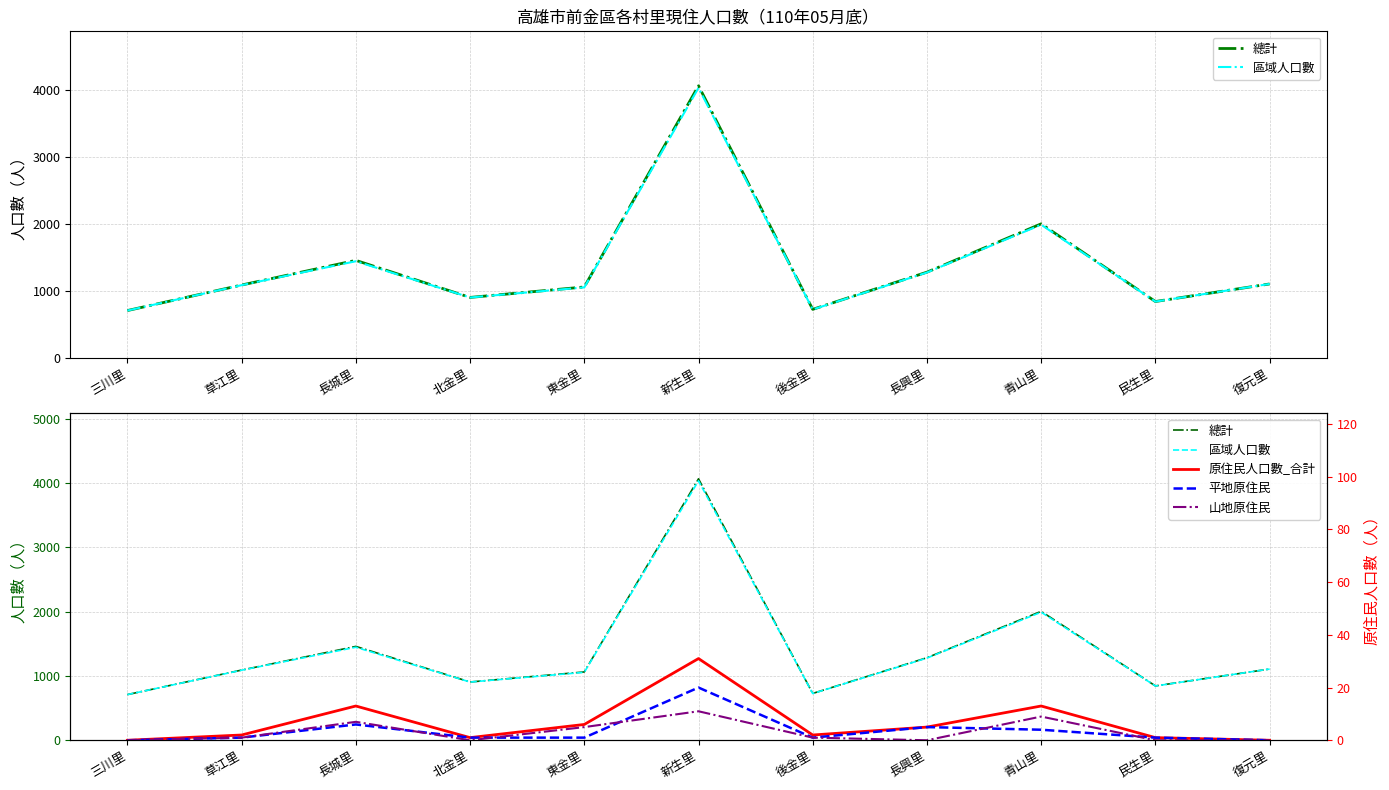

Does the chart display data point markers on the line(s)?

No